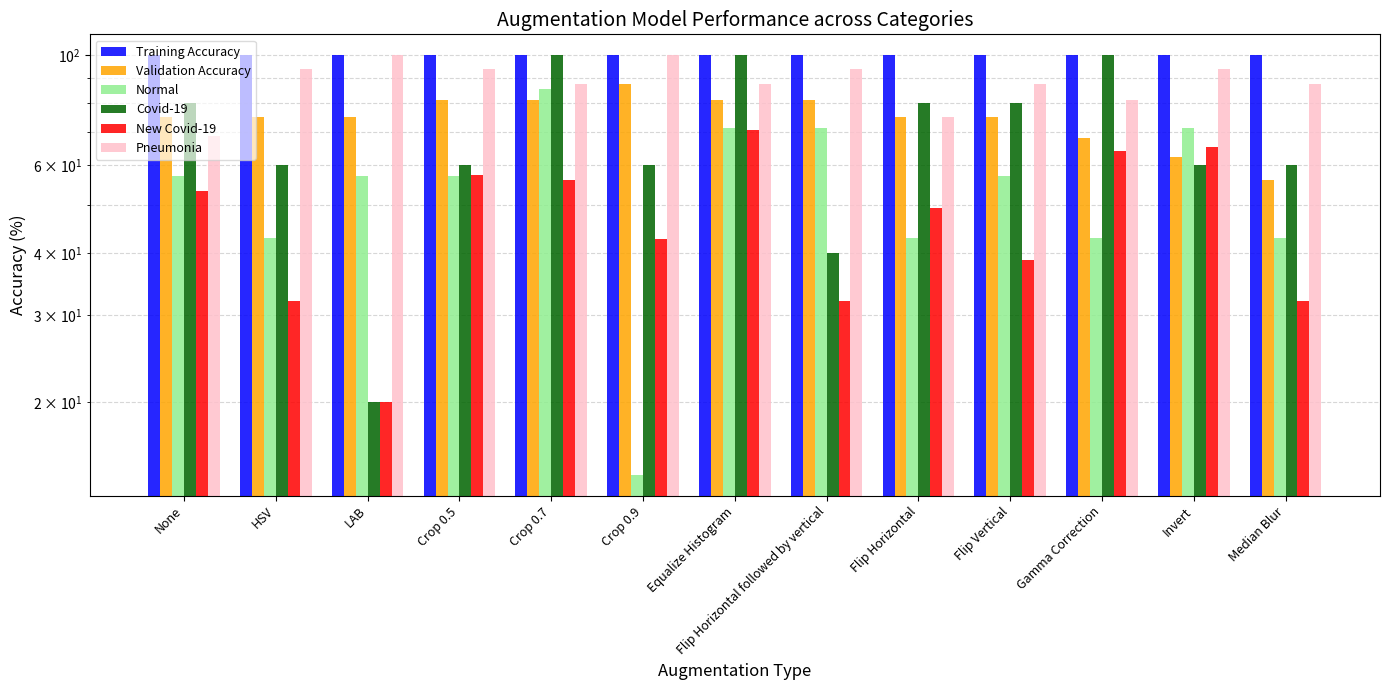

At which category is the sum across all series the highest?

Equalize Histogram